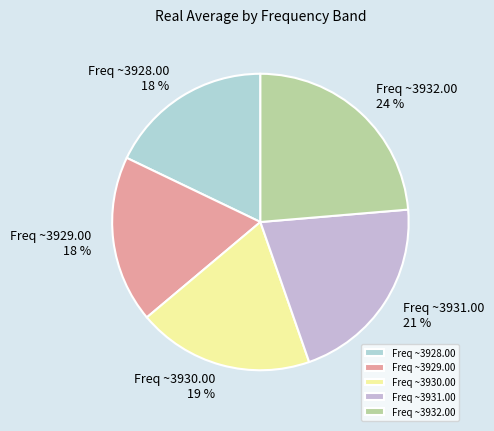

Is it true that Freq ~3930.00 is 33% of the pie?

False